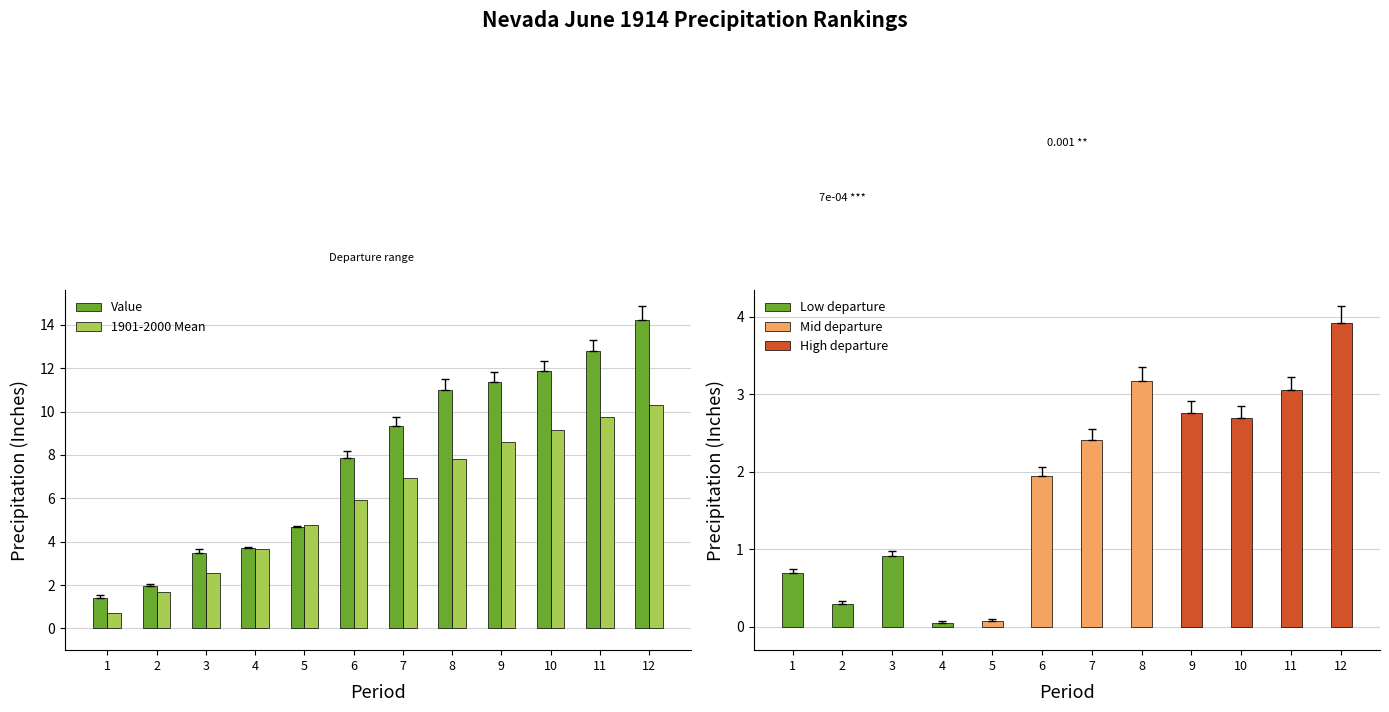

What is the sum of the Value values at 10 and 5?

16.5